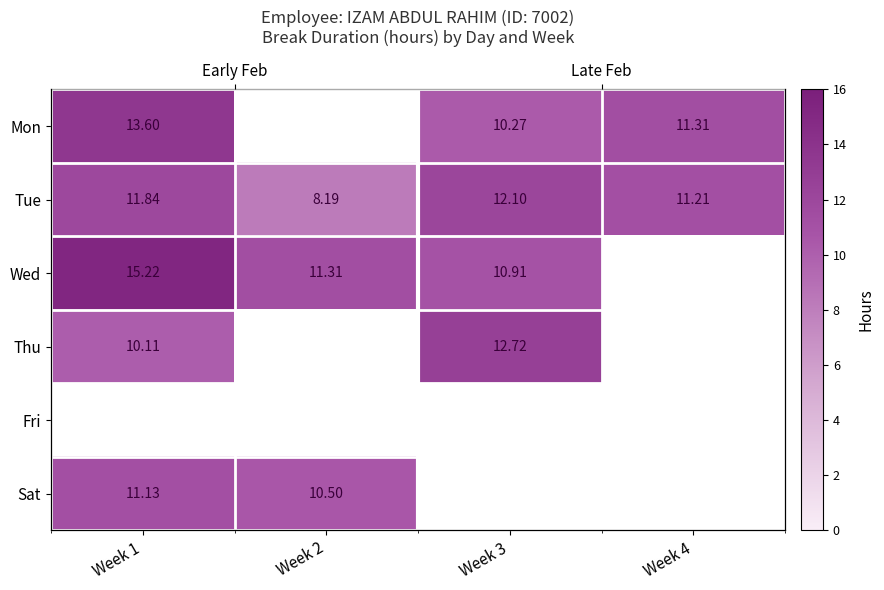

At which category is the sum across all series the highest?

Week 1